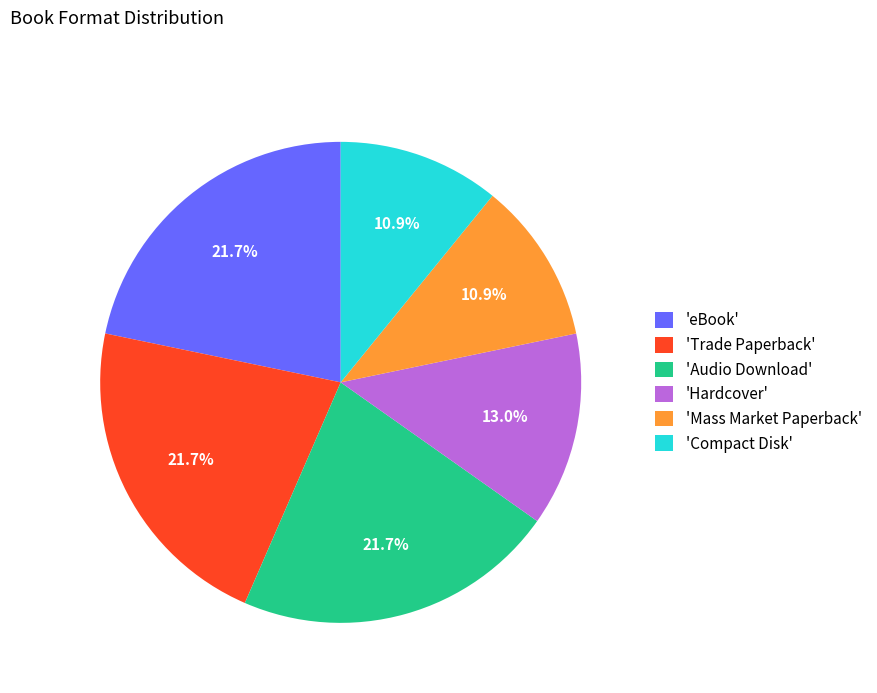

What percentage do 'Hardcover' and 'Compact Disk' together represent?

23.9%